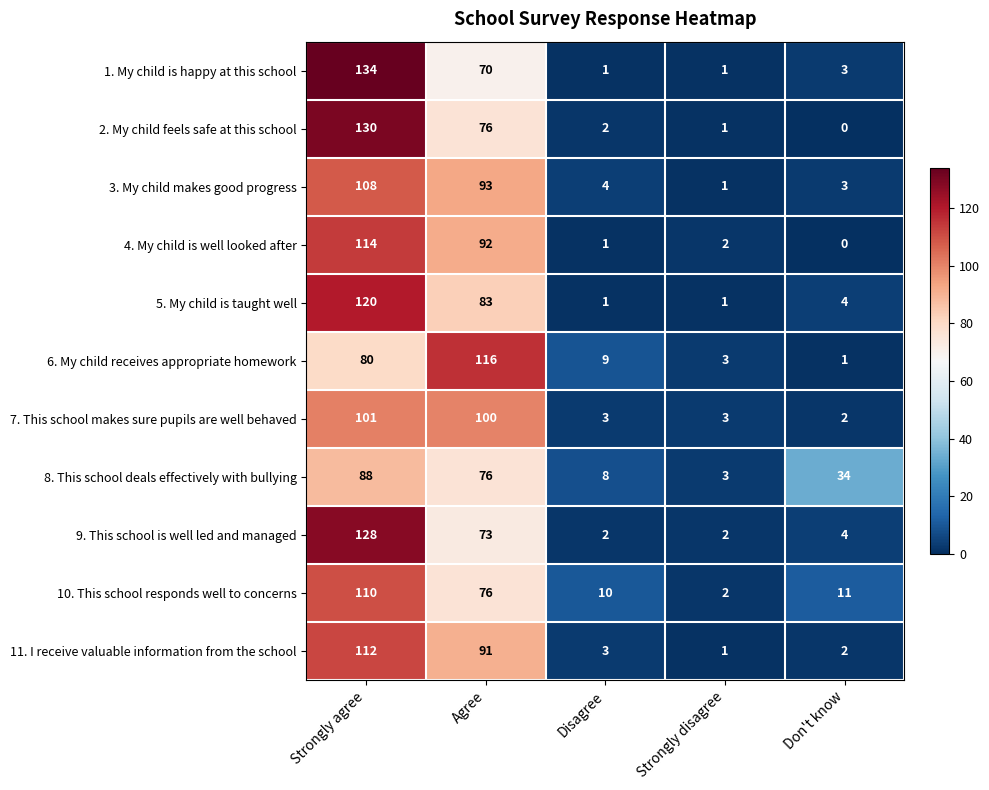

Read the 6. My child receives appropriate homework value at Strongly agree, to the nearest 10.

80